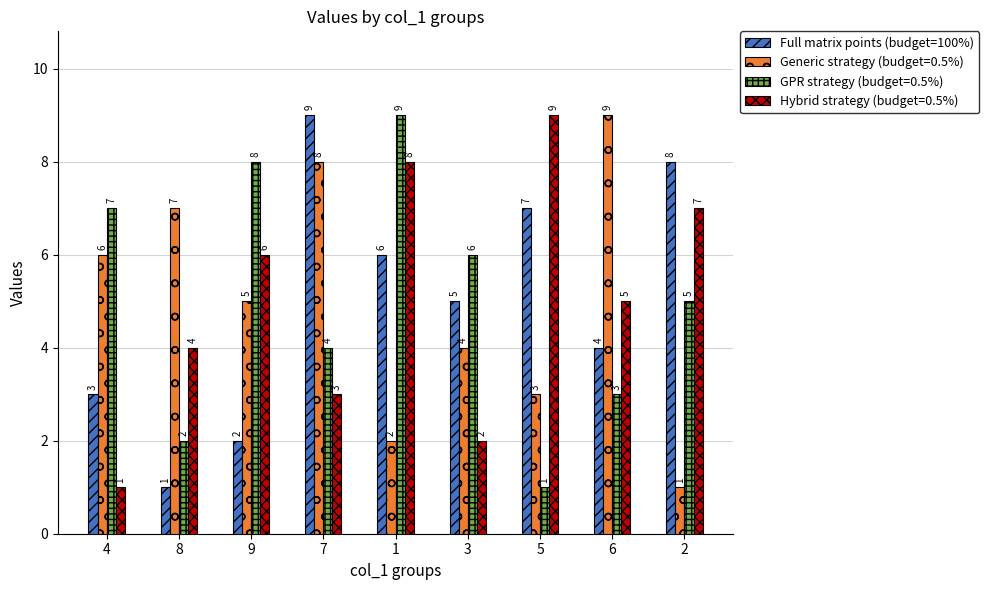

True or false: Generic strategy (budget=0.5%) has a value of 8 at 7.

True